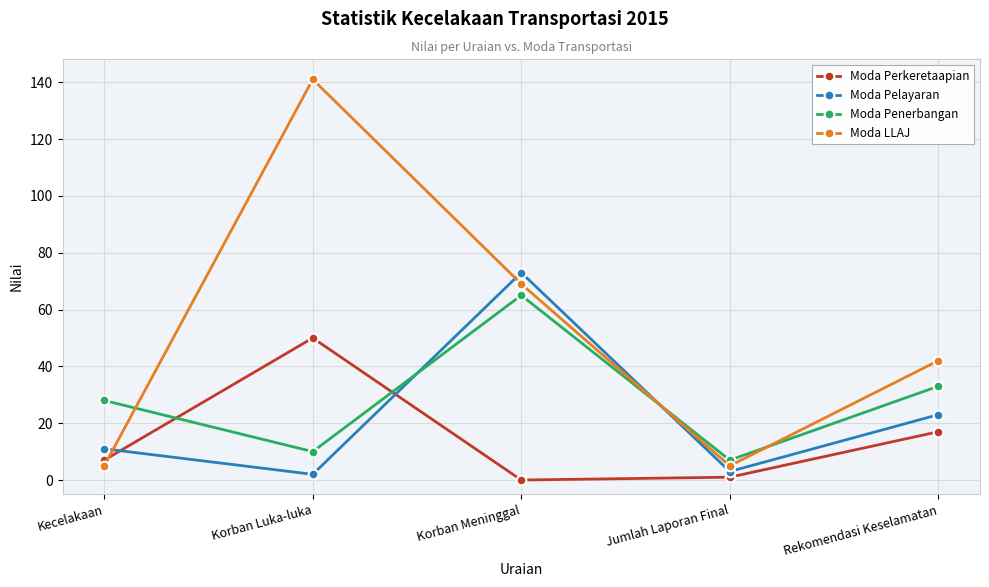

Is the value of Moda LLAJ at Korban Luka-luka greater than the value of Moda Pelayaran at Kecelakaan?

Yes